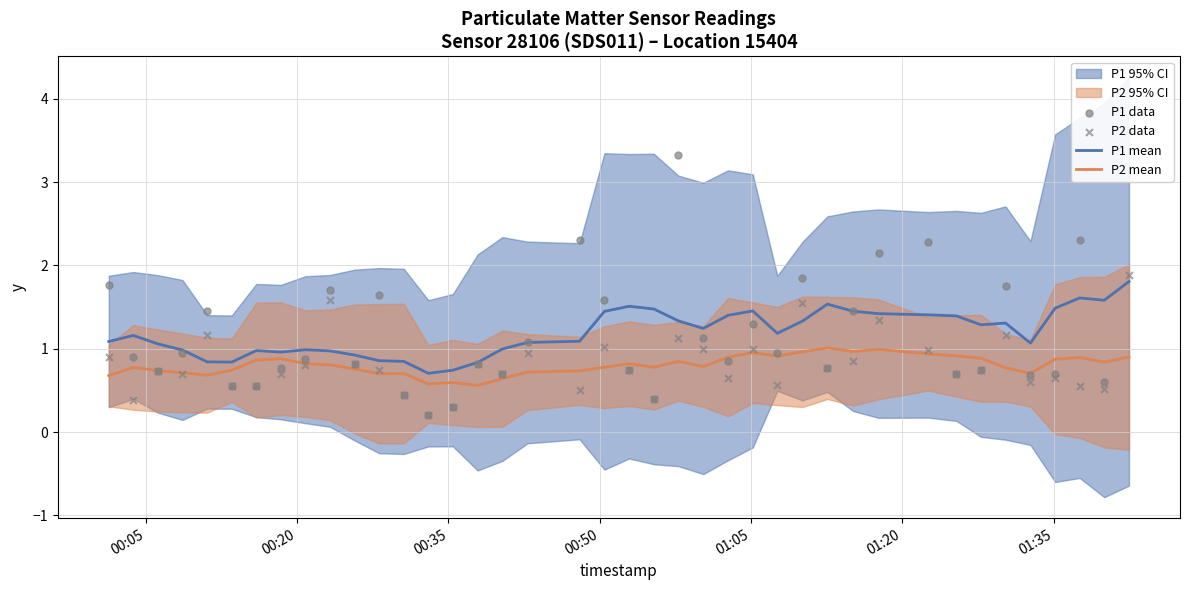

What is the highest value of the P2 mean series?

1.0